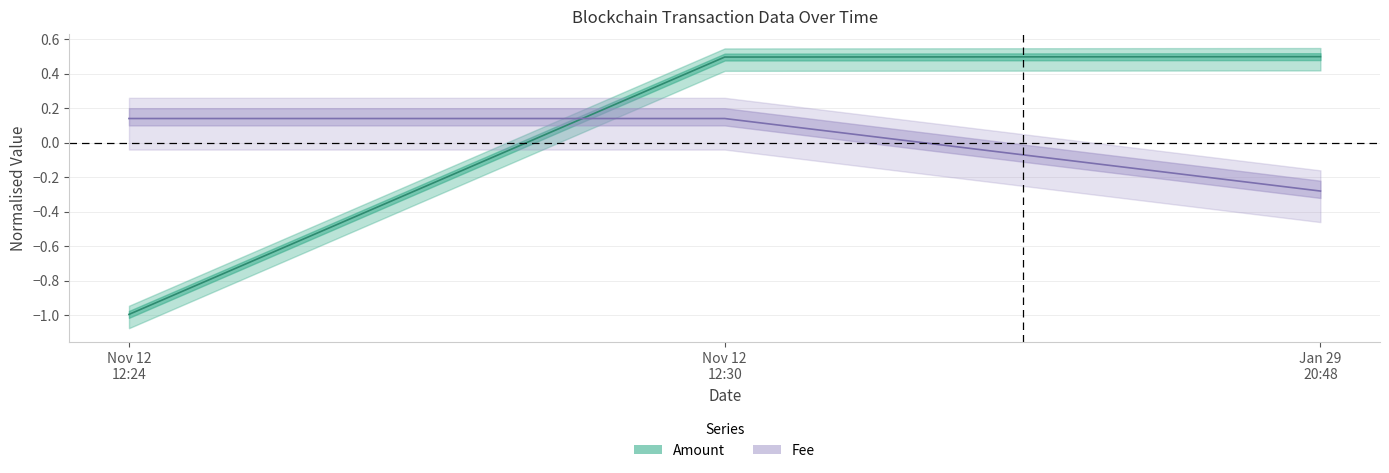

The value of Fee at Nov 12 12:24 is 0.2. True or false?

False